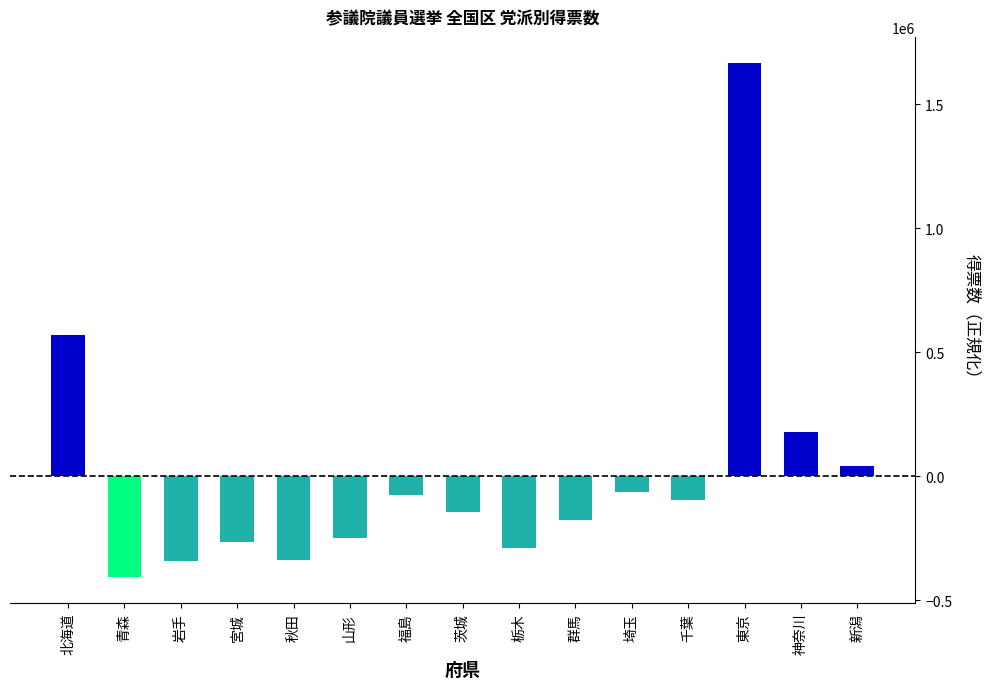

What is the change in value from 岩手 to 神奈川?

+521515.8